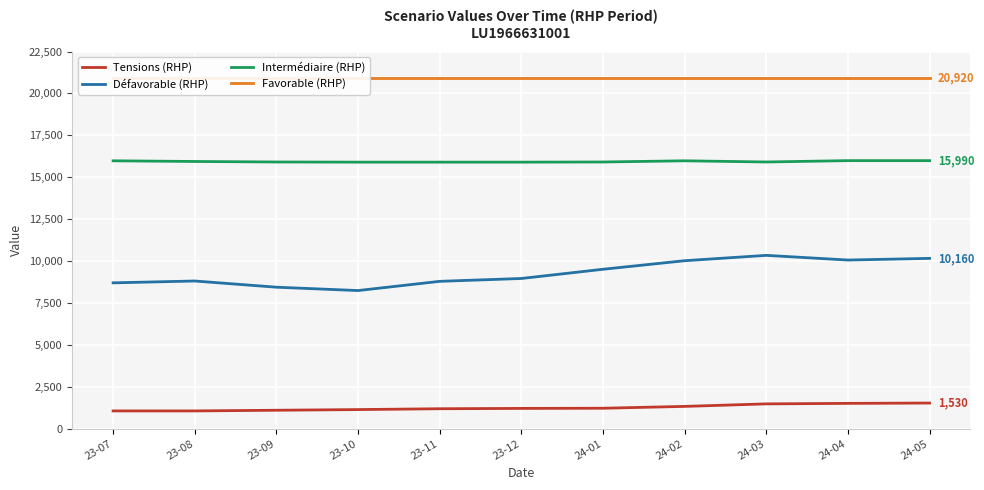

Which category has the lowest value across all series?

23-07